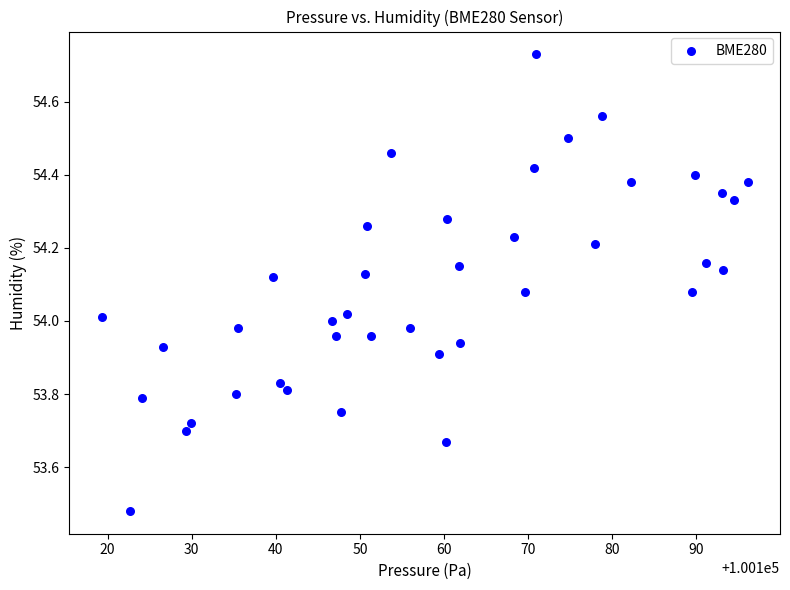

What is the range of X values (max minus min)?

76.8